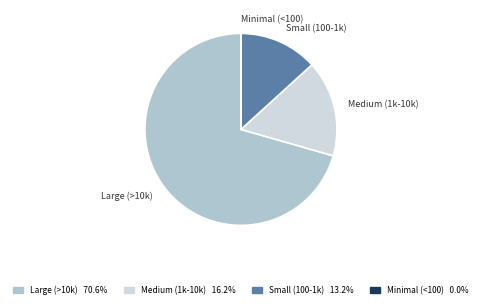

Approximately how many times larger is the value at Small (100-1k) compared to Medium (1k-10k)?

0.8